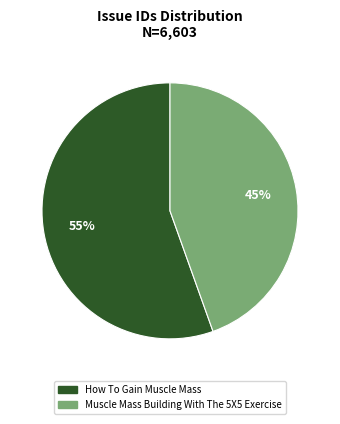

How many slices are in this pie chart?

2